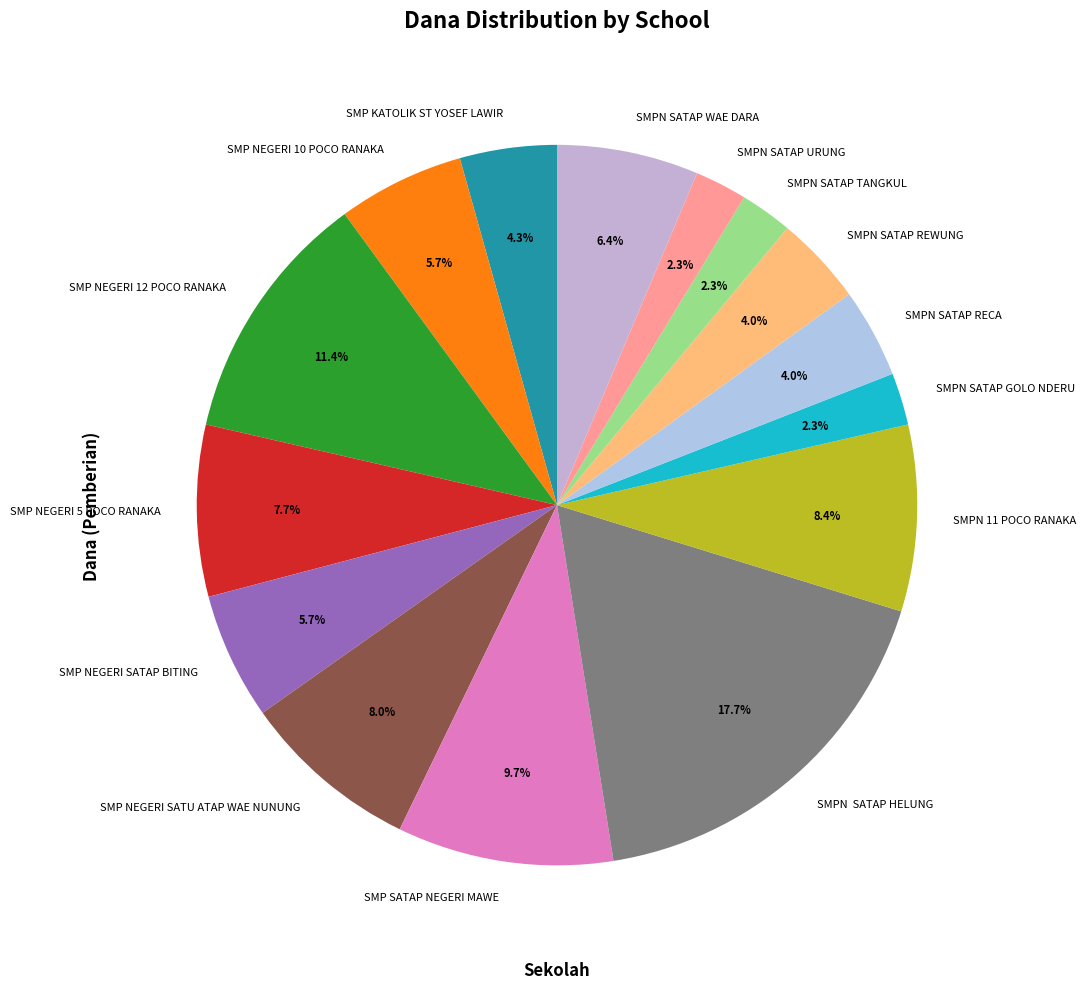

To the nearest percent, what is the combined percentage of SMP SATAP NEGERI MAWE and SMP NEGERI SATU ATAP WAE NUNUNG?

18%